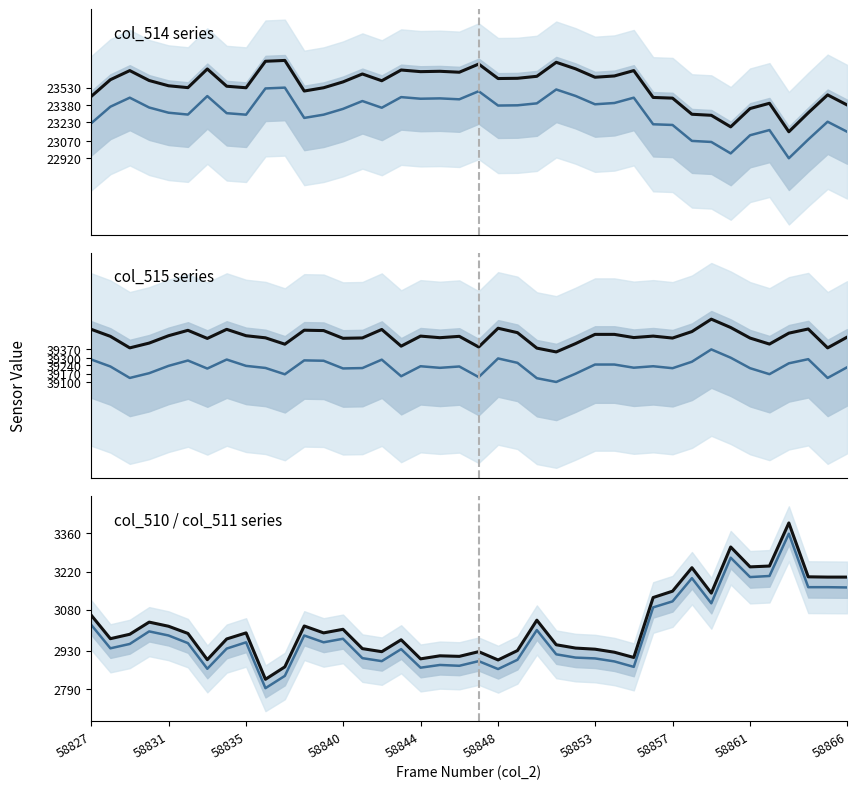

True or false: col_511 and col_515 (mid) cross at least once.

False